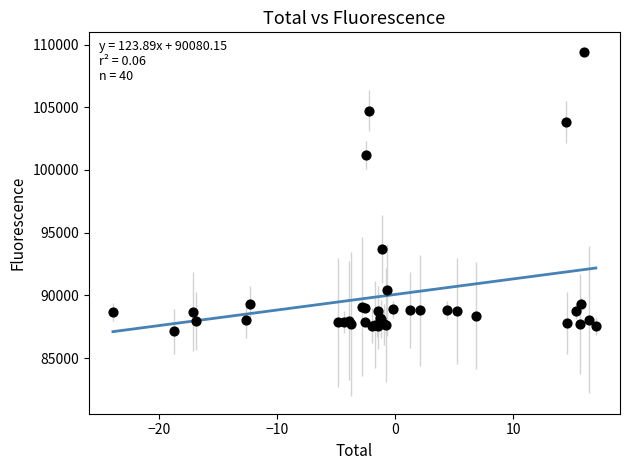

What Y value in the scatter plot is closest to 98269?

101191